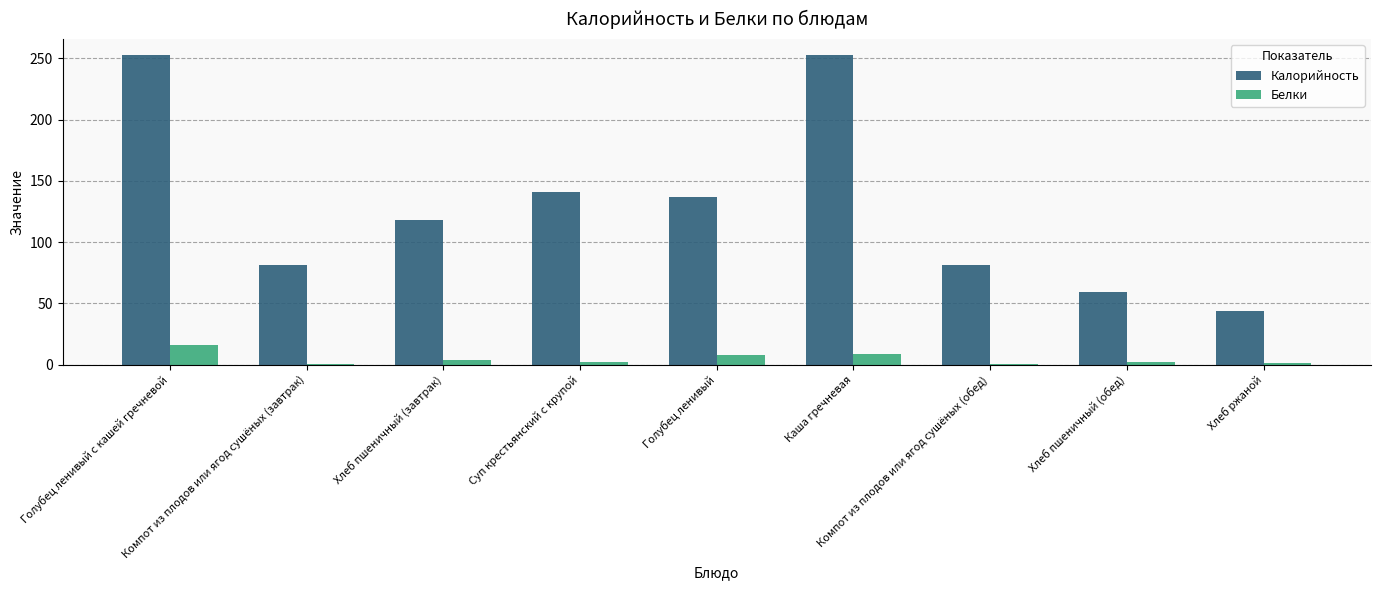

What is the sum of all Белки values?

42.3